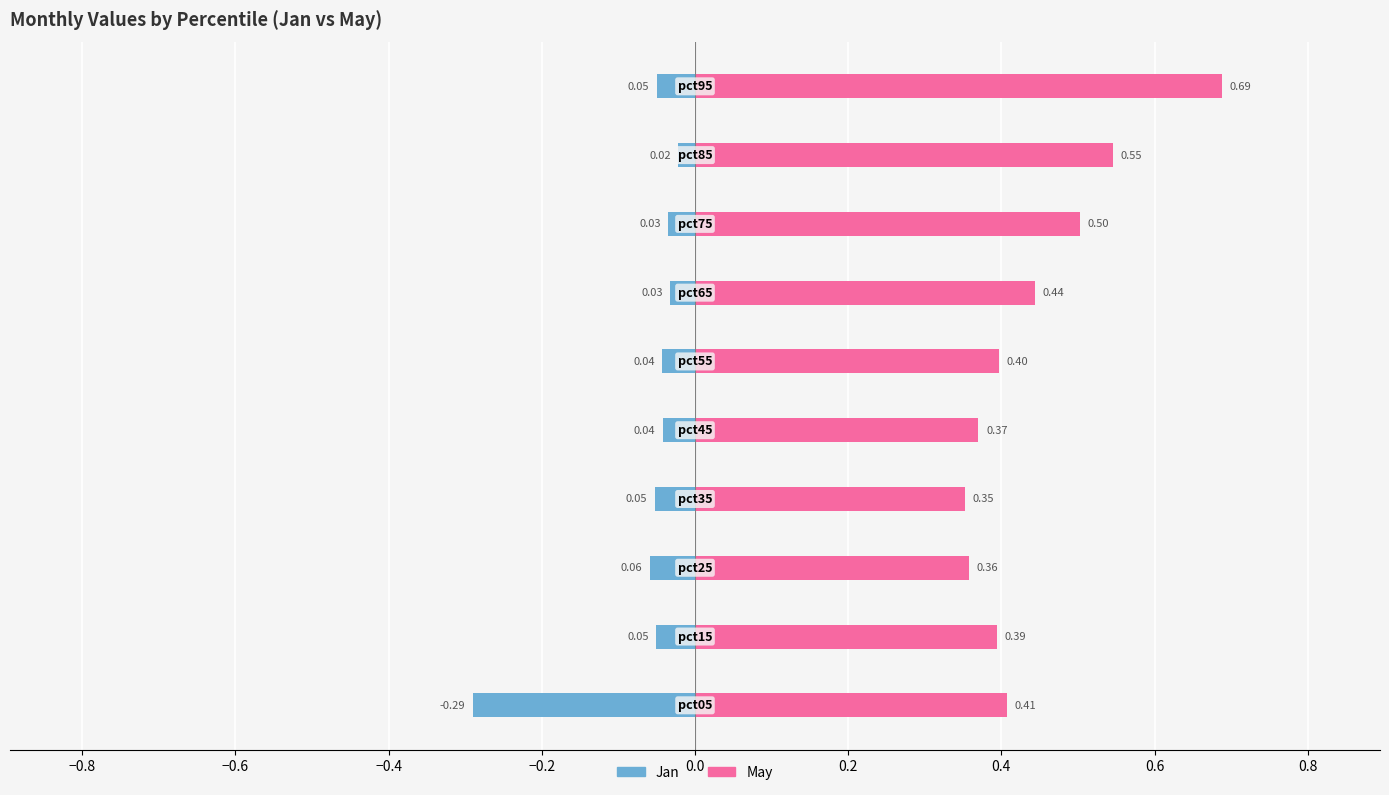

At how many categories does at least one series exceed 0?

10